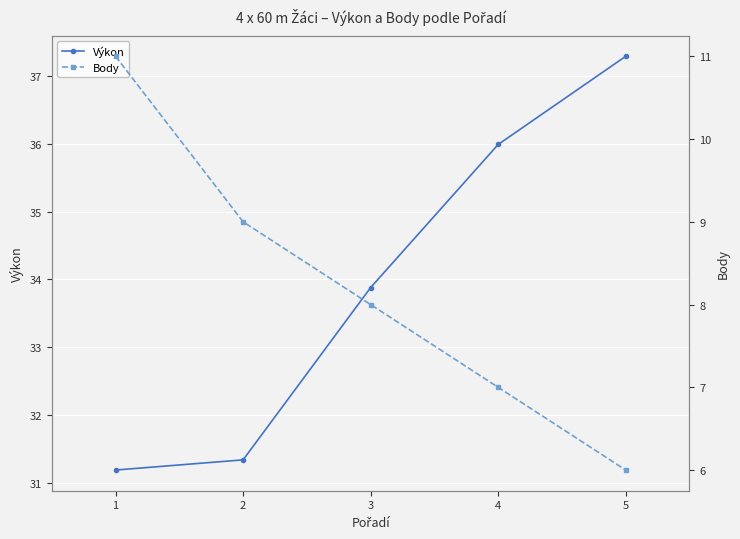

Reading right to left, transcribe all the data shown in this chart.

Výkon: 37.3	36.0	33.9	31.3	31.2
Body: 6.0	7.0	8.0	9.0	11.0